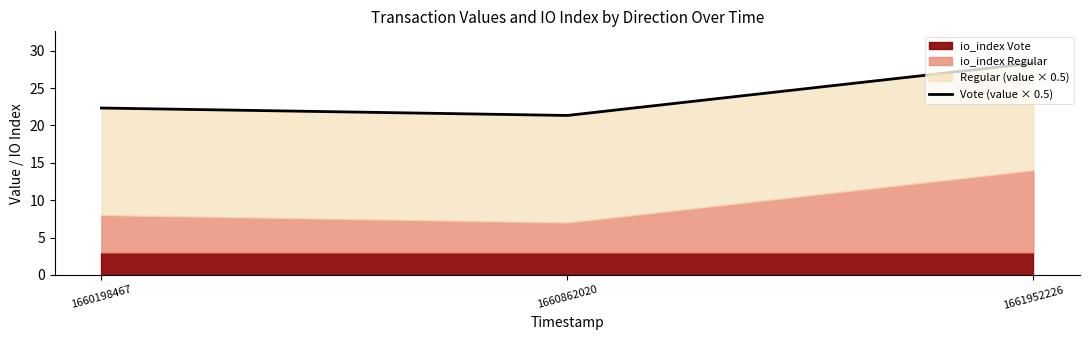

What is the maximum value shown in the chart?

28.3